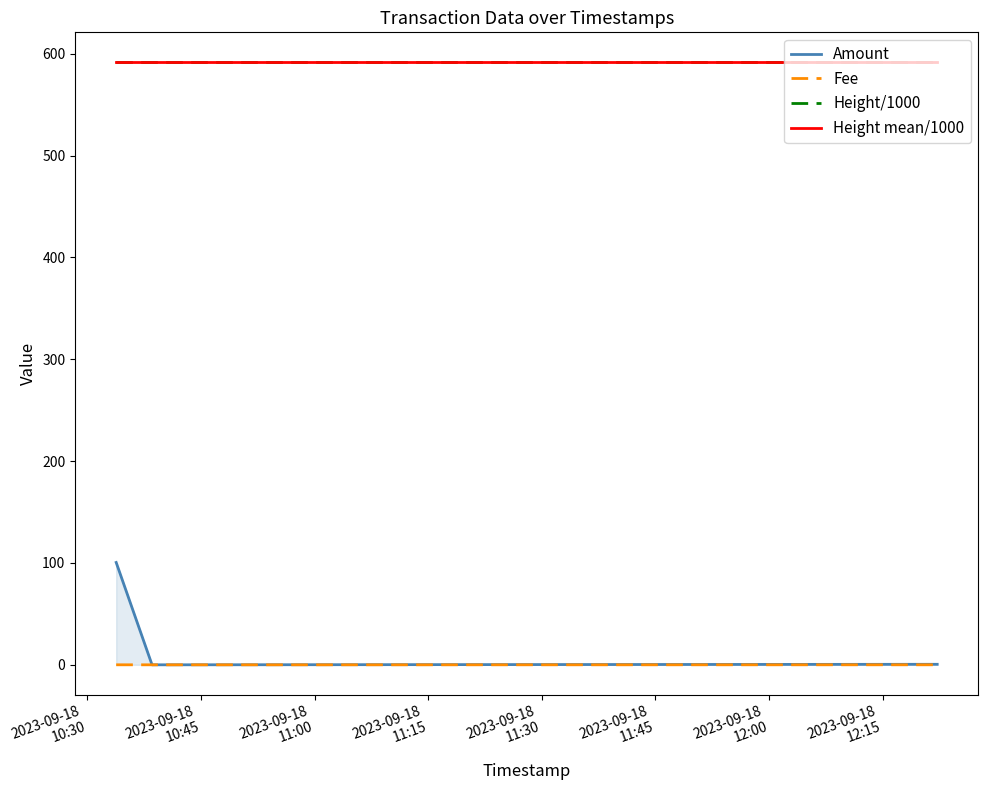

What is the lowest value of the Height/1000 series?

591.4